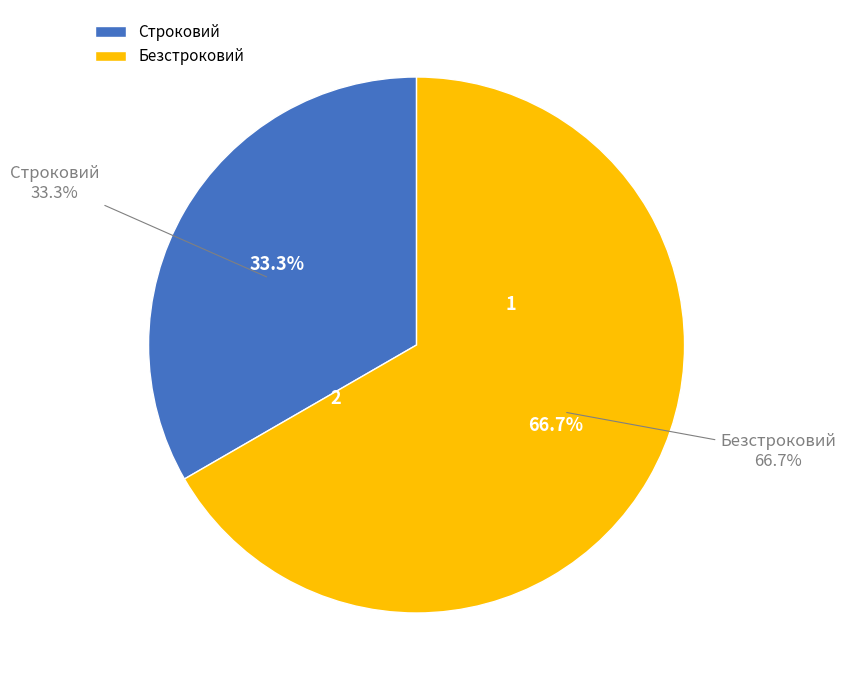

To the nearest percent, what is the difference between the Строковий and Безстроковий slice percentages?

33%